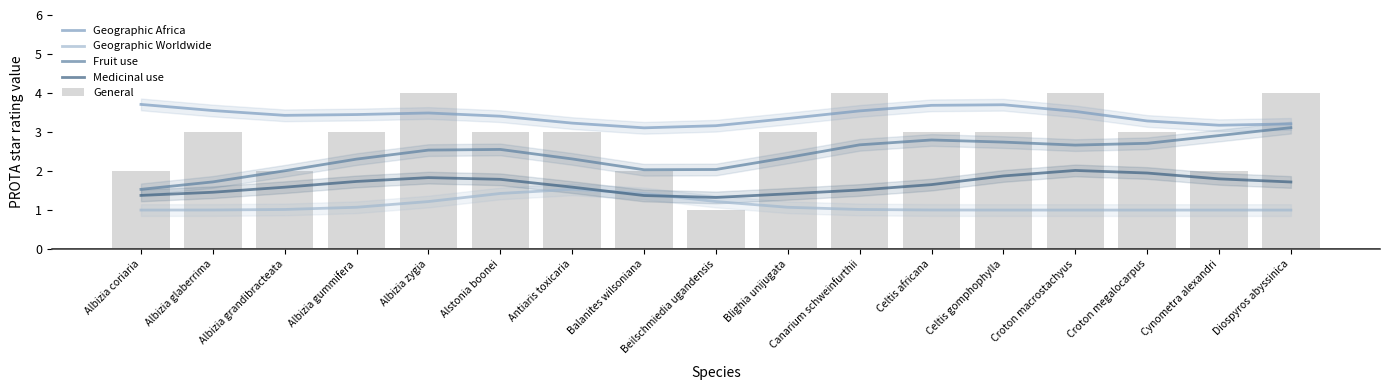

Between Antiaris toxicaria and Canarium schweinfurthii, which is larger?

Canarium schweinfurthii